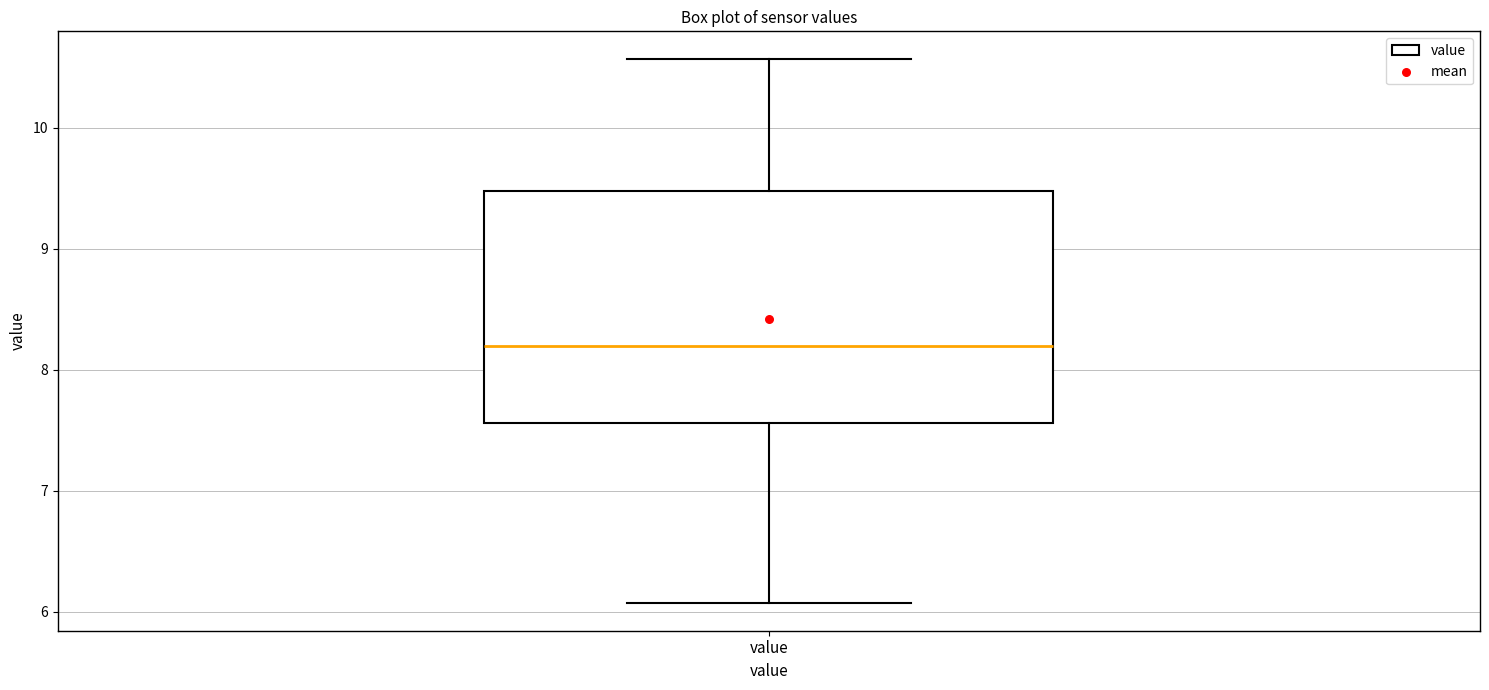

Where does the median line of the box for value sit on the y-axis? The values are not printed on the chart, so give them approximately, as read against the axis.

8.2